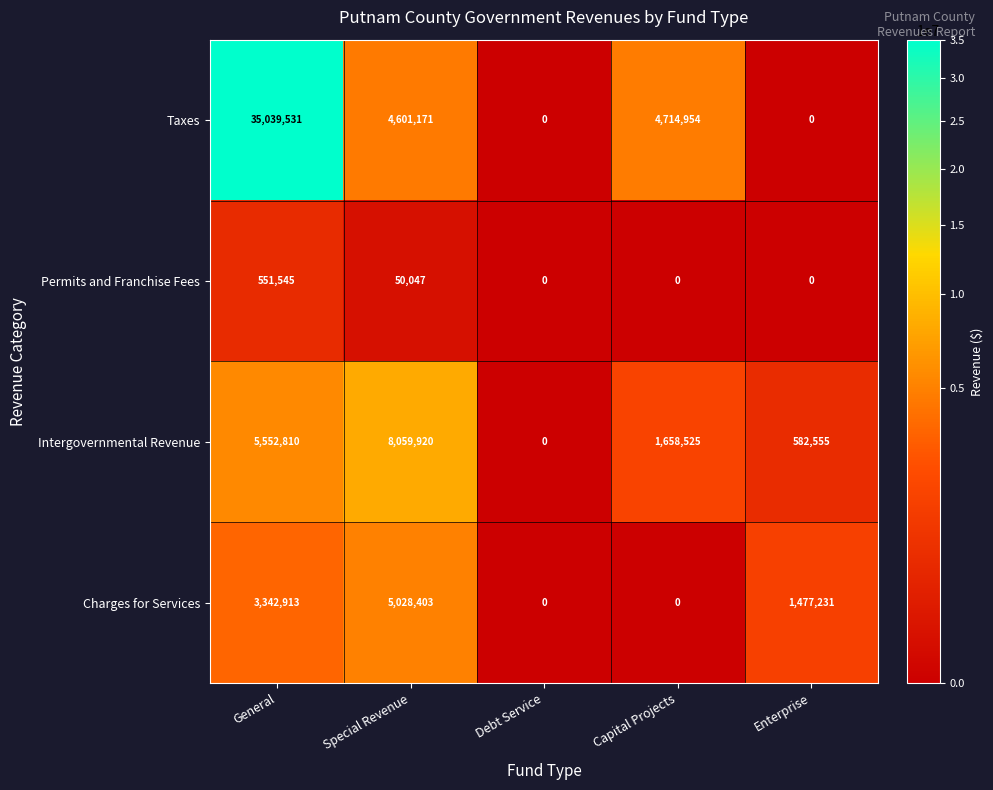

What is the approximate value of Permits and Franchise Fees at General, to the nearest 50?

551550